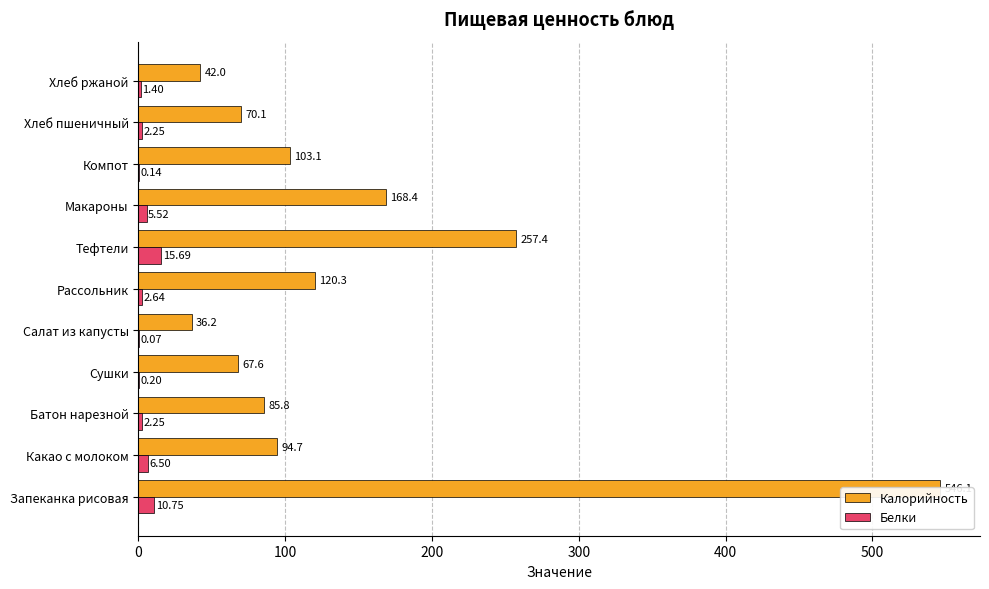

List the series in order of their overall mean, lowest first.

Белки, Калорийность